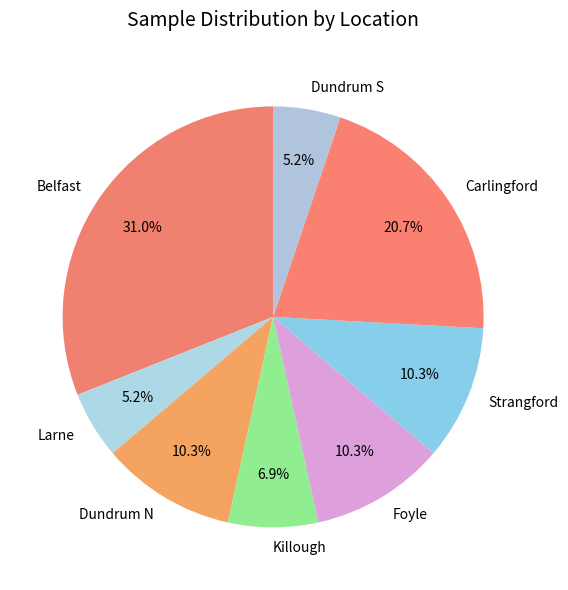

How much of the chart is everything except Carlingford?

79.3%